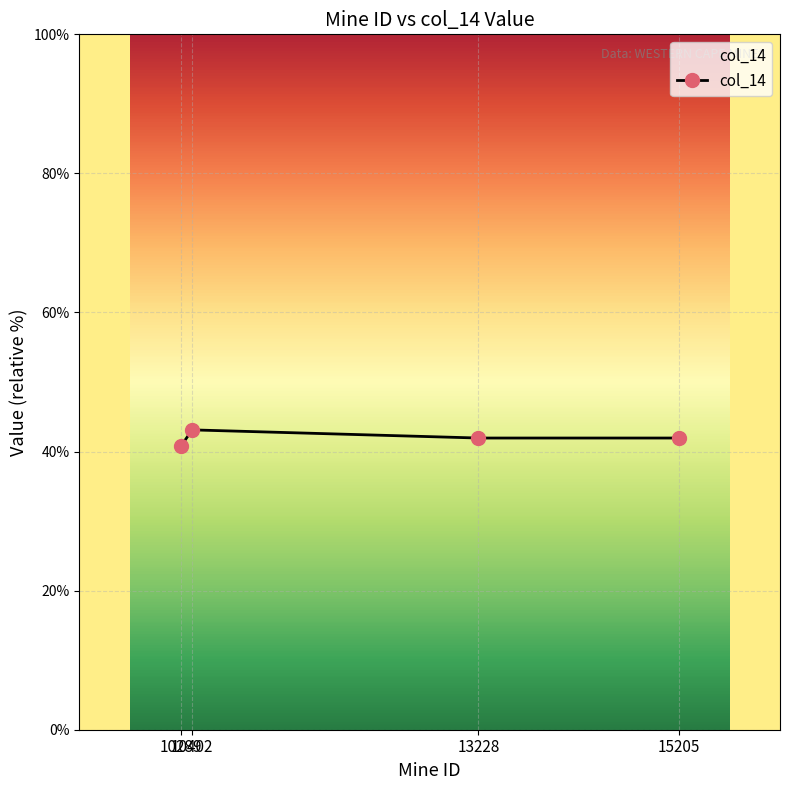

How many series are shown in this chart?

1